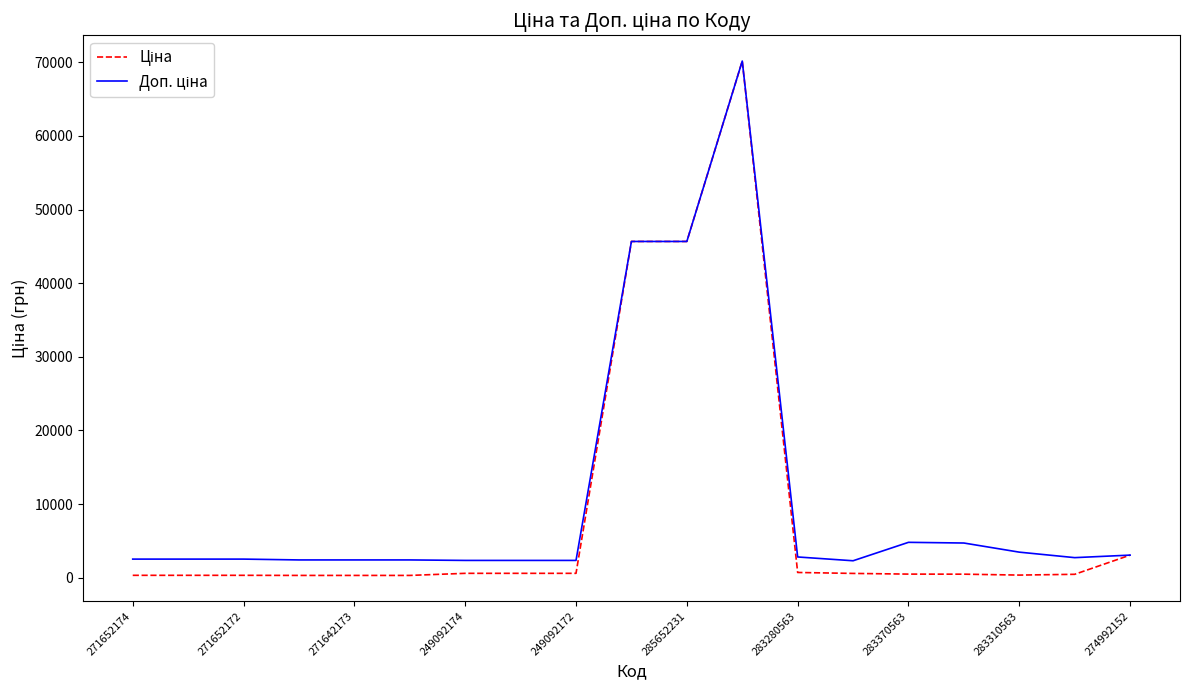

Does the chart have visible grid lines?

No